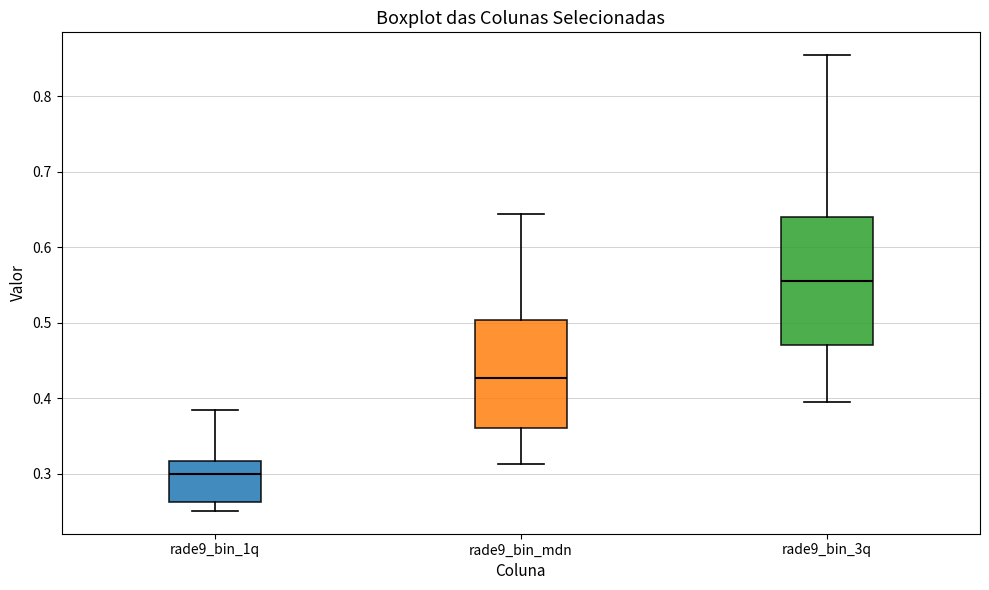

Where does the median line of the box for rade9_bin_mdn sit on the y-axis? The values are not printed on the chart, so give them approximately, as read against the axis.

0.43